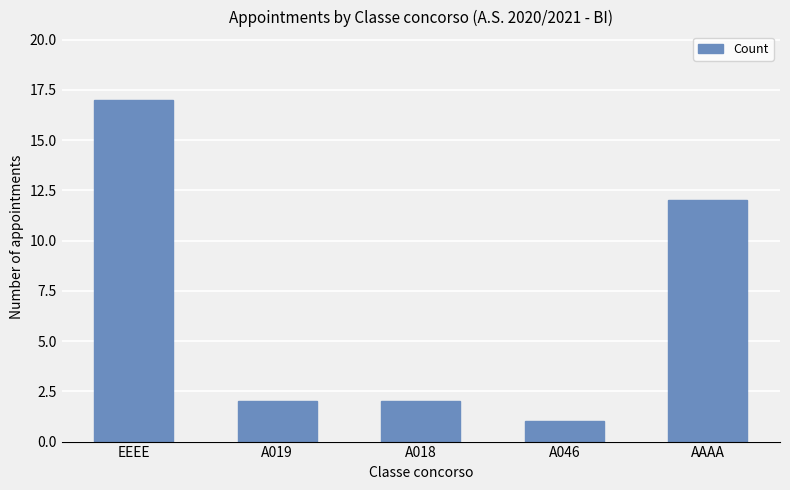

Reading left to right, list all the values displayed in this chart.

17	2	2	1	12